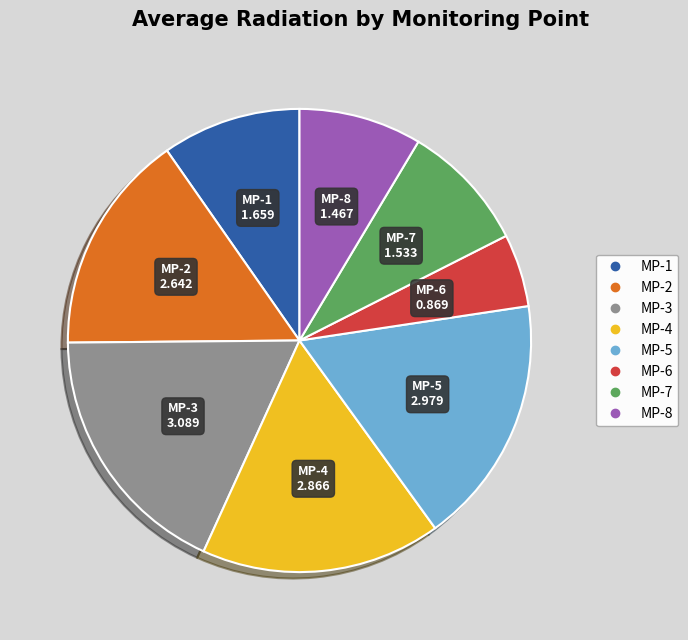

Do MP-7 and MP-1 together represent more than half of the pie?

No